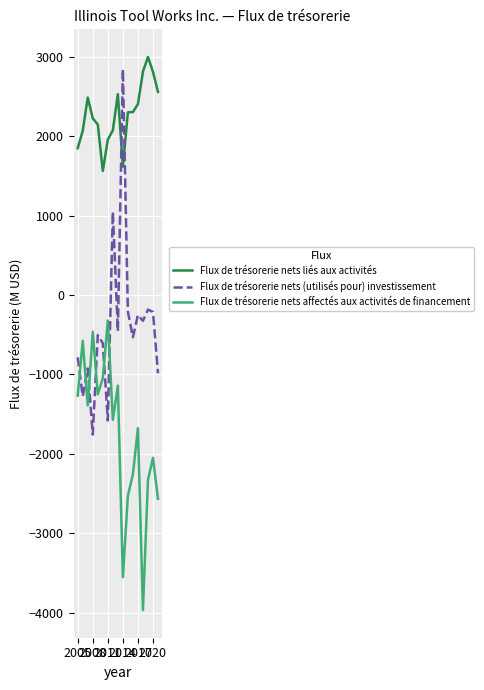

How many positive values does the Flux de trésorerie nets (utilisés pour) investissement series have?

2